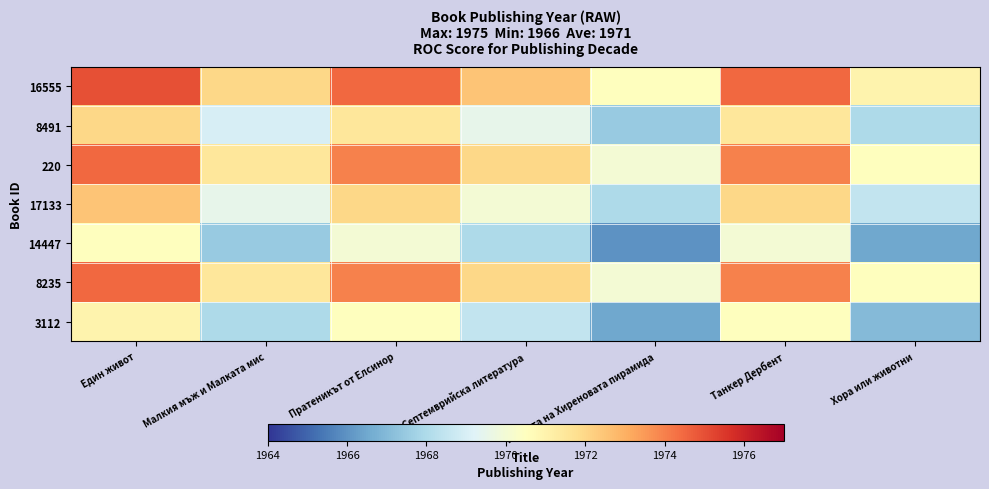

What is the difference between the highest and lowest values at Танкер Дербент?

4.5